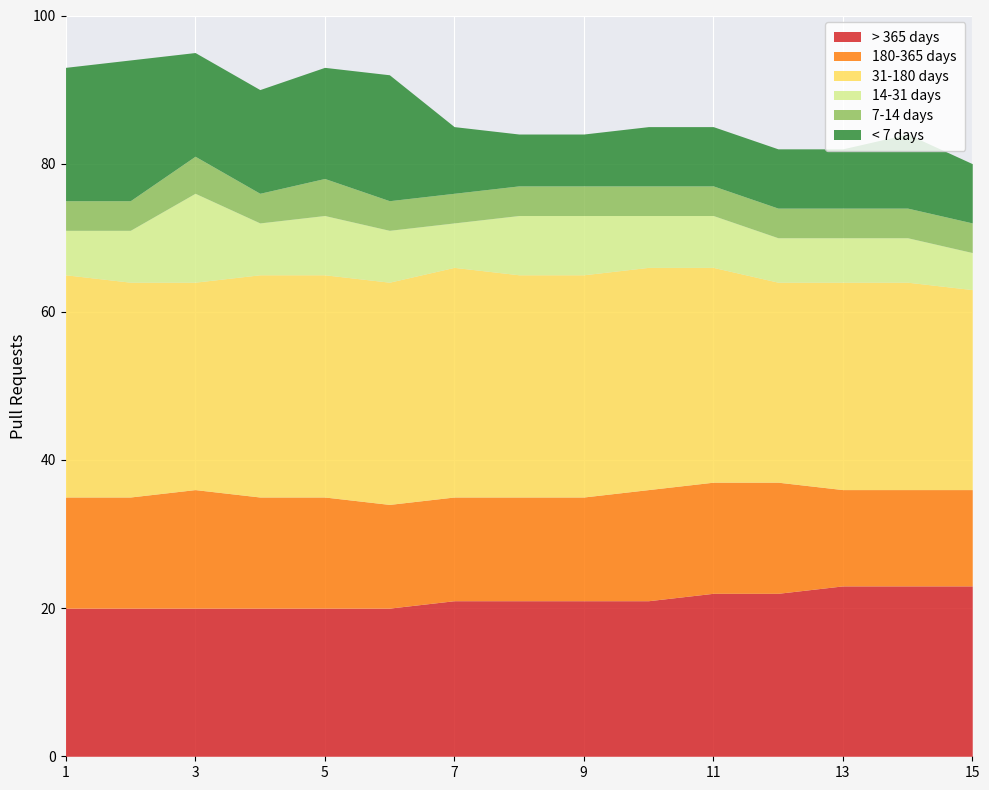

How many 14-31 days values are between 6 and 8?

13